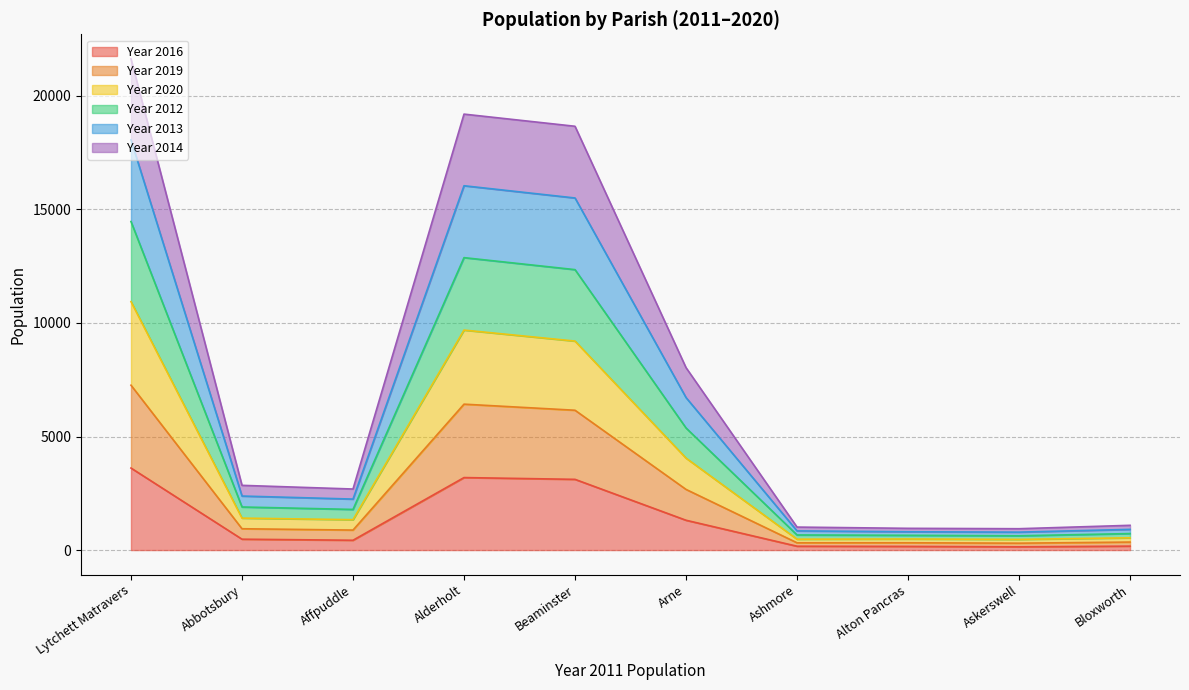

What are all the series names shown in the legend?

Year 2016, Year 2019, Year 2020, Year 2012, Year 2013, Year 2014